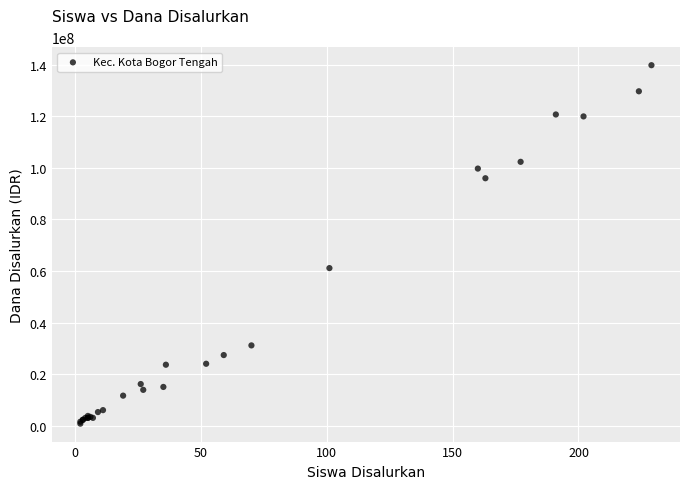

What Y value in the scatter plot is closest to 70312500?

61125000